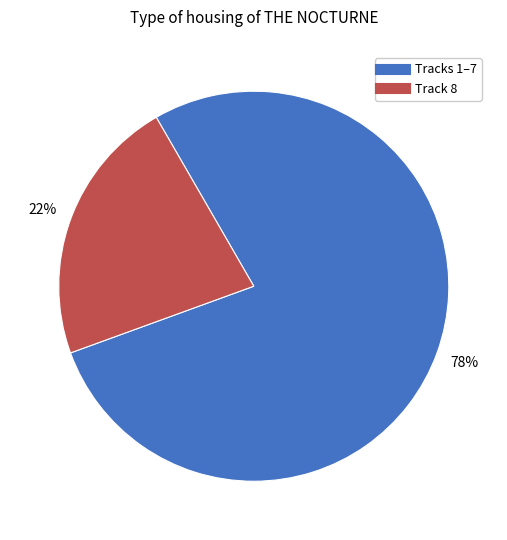

To the nearest percent, what is the difference between the largest and smallest slice percentages?

56%